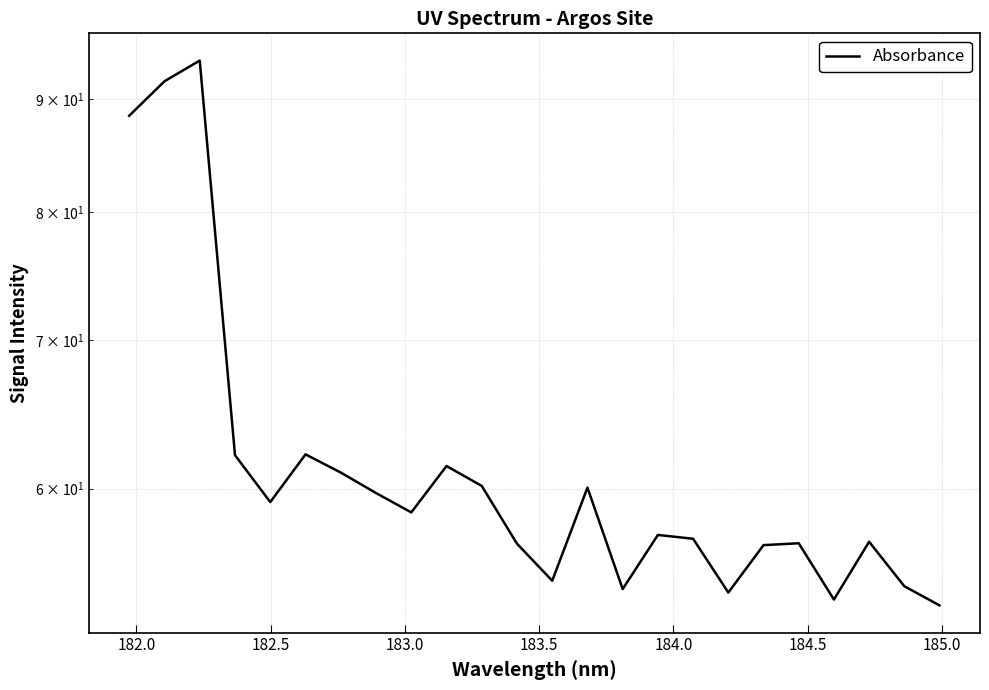

Does the chart have visible grid lines?

Yes